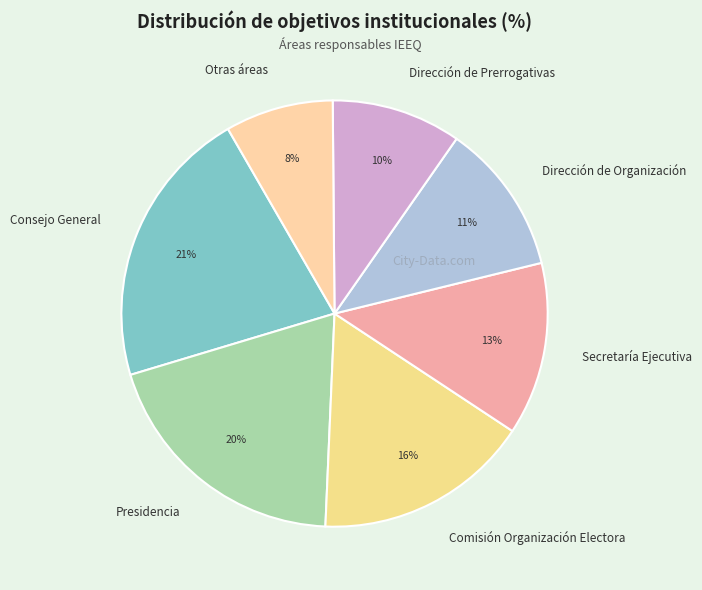

To the nearest percent, what percentage of the pie is Secretaría Ejecutiva?

13%